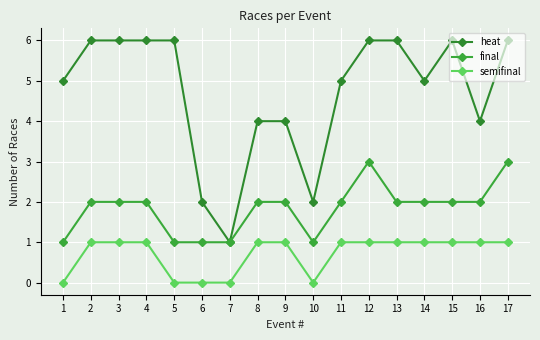

Is this an area chart (filled region under the line)?

No